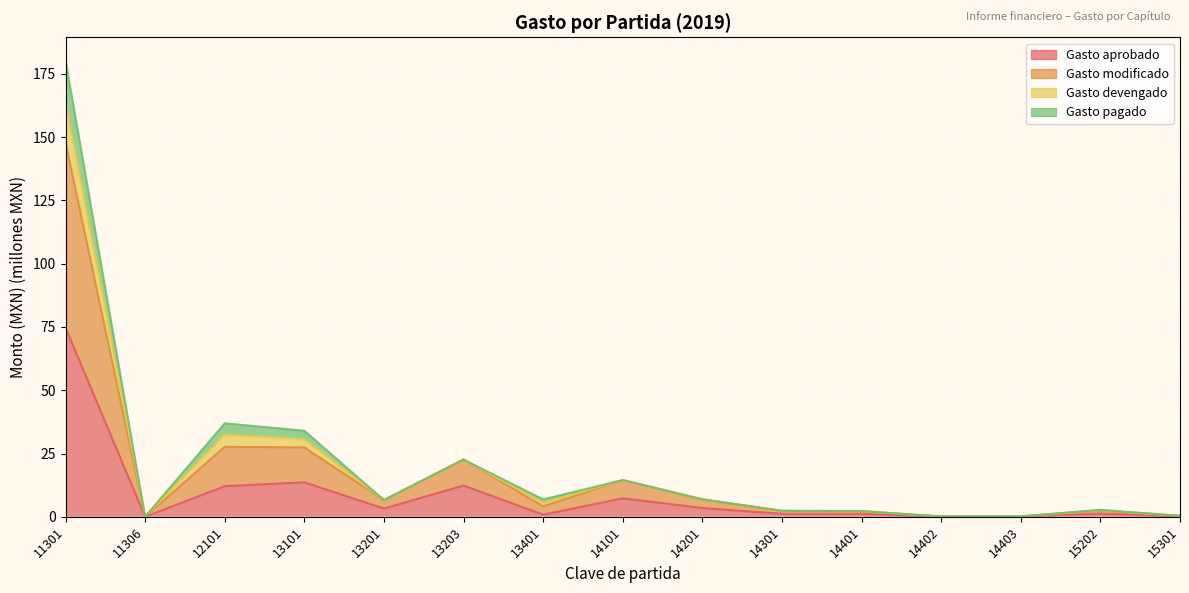

What is the sum of all Gasto modificado values?

291.3